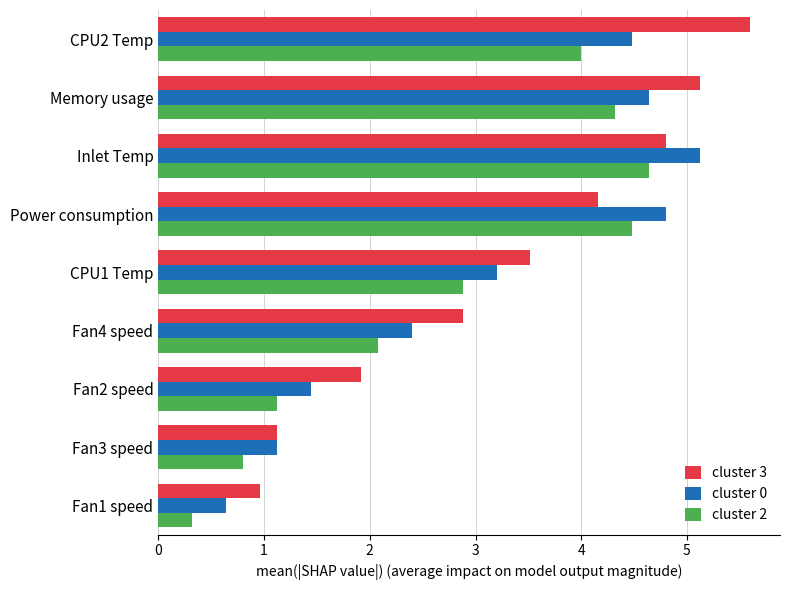

How many data points in cluster 3 are above 3?

5